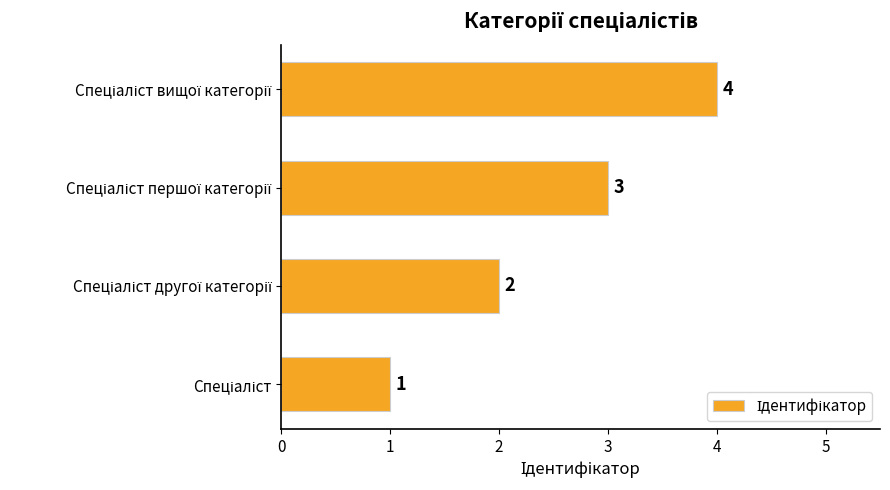

What is the maximum value shown in the chart?

4